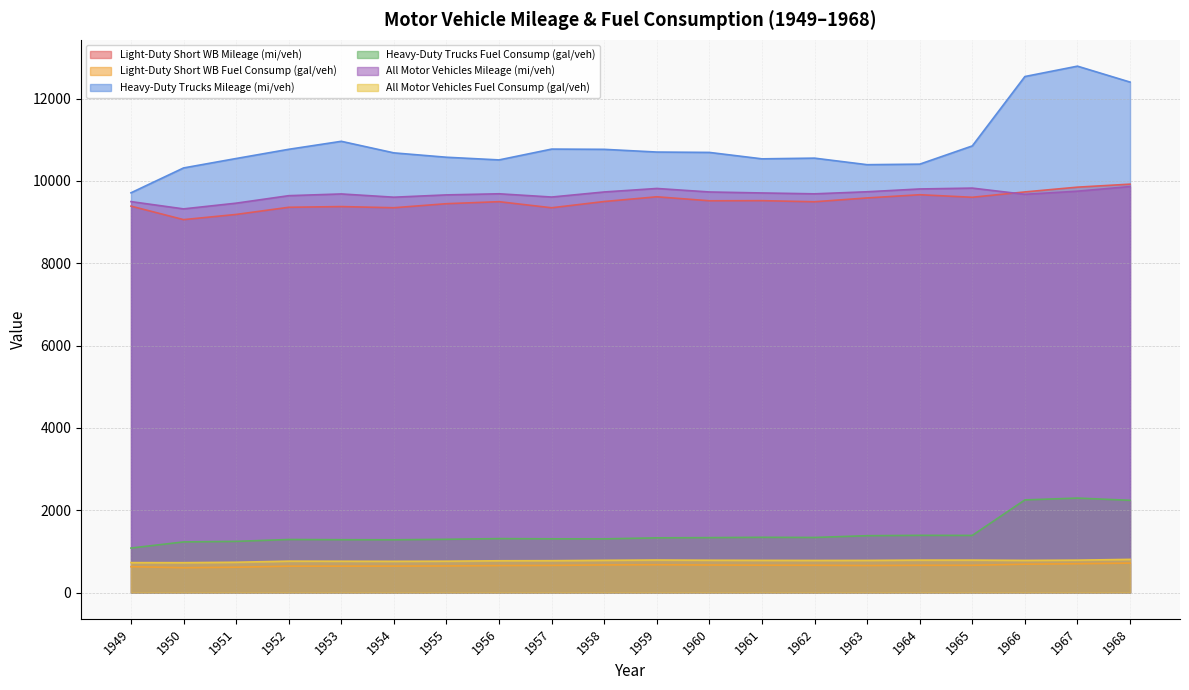

In All Motor Vehicles Fuel Consump (gal/veh), how many points are higher than both neighbors (excluding endpoints)?

2